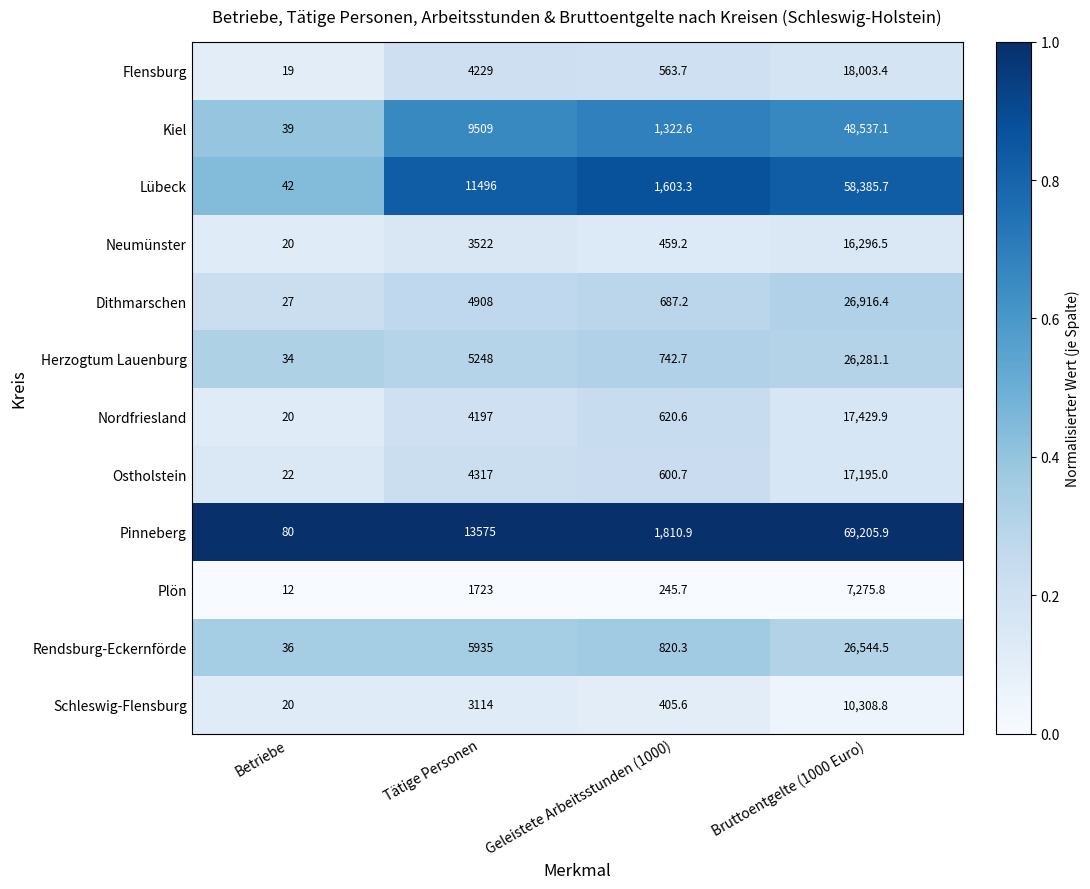

Is it true that Dithmarschen equals 349.6 at Geleistete Arbeitsstunden (1000)?

False